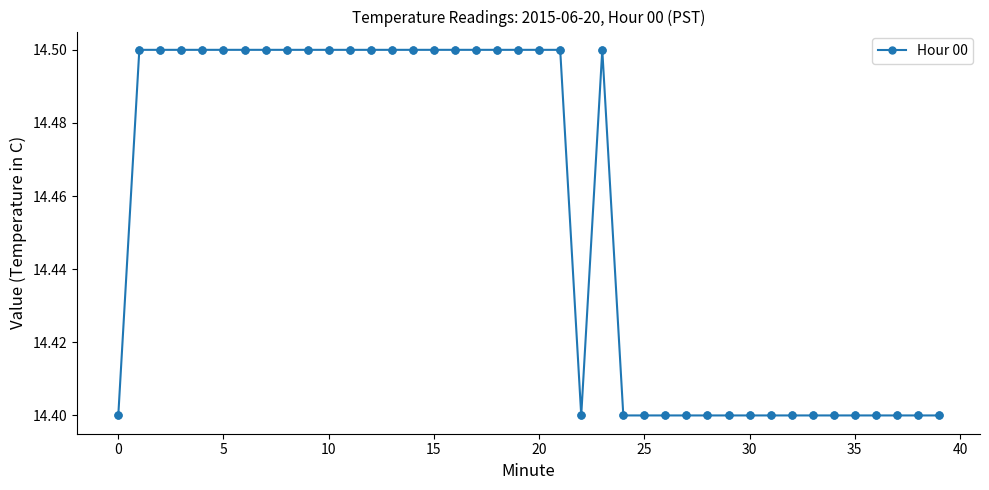

What is the maximum value shown in the chart?

14.5